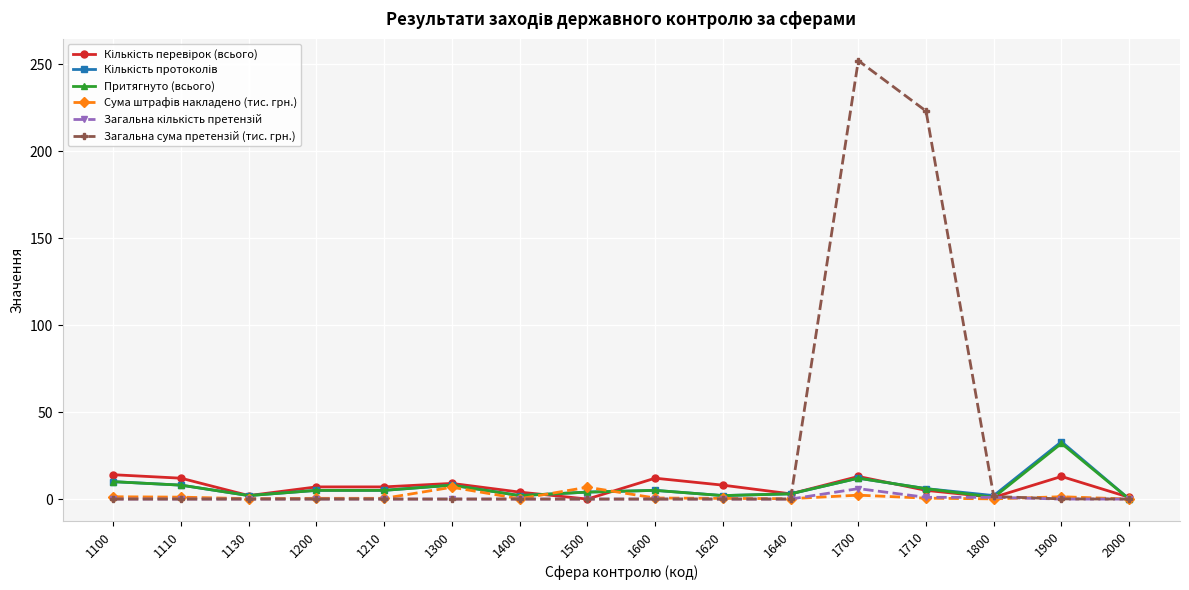

Does the chart have visible grid lines?

Yes